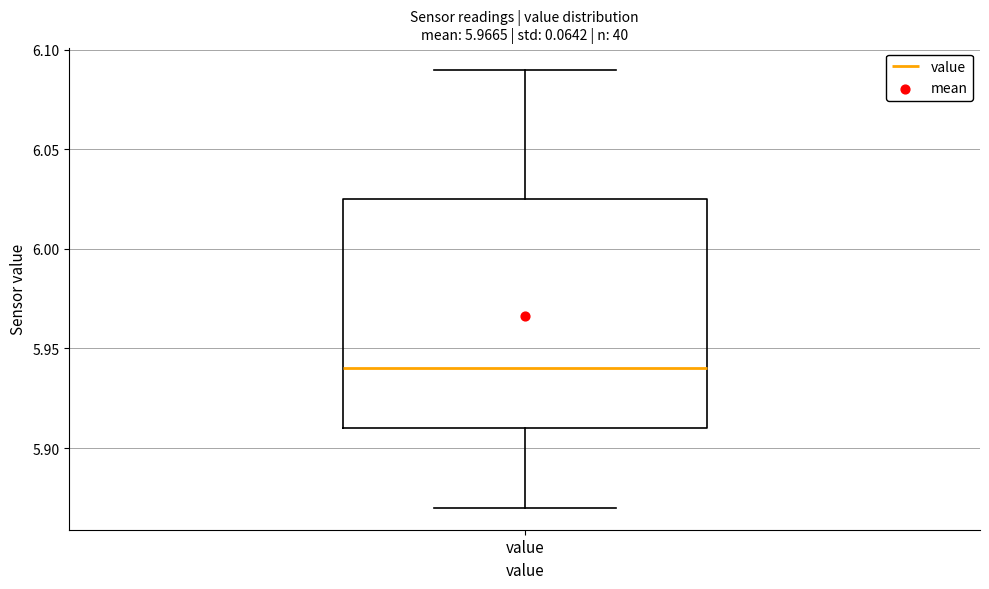

Read this box plot against the y-axis: the position of the median line, the range covered by the box, and the ends of both whiskers. The values are not printed on the chart, so give them approximately, as read against the axis.

median 5.940, box 5.910 to 6.025, whiskers 5.870 to 6.090